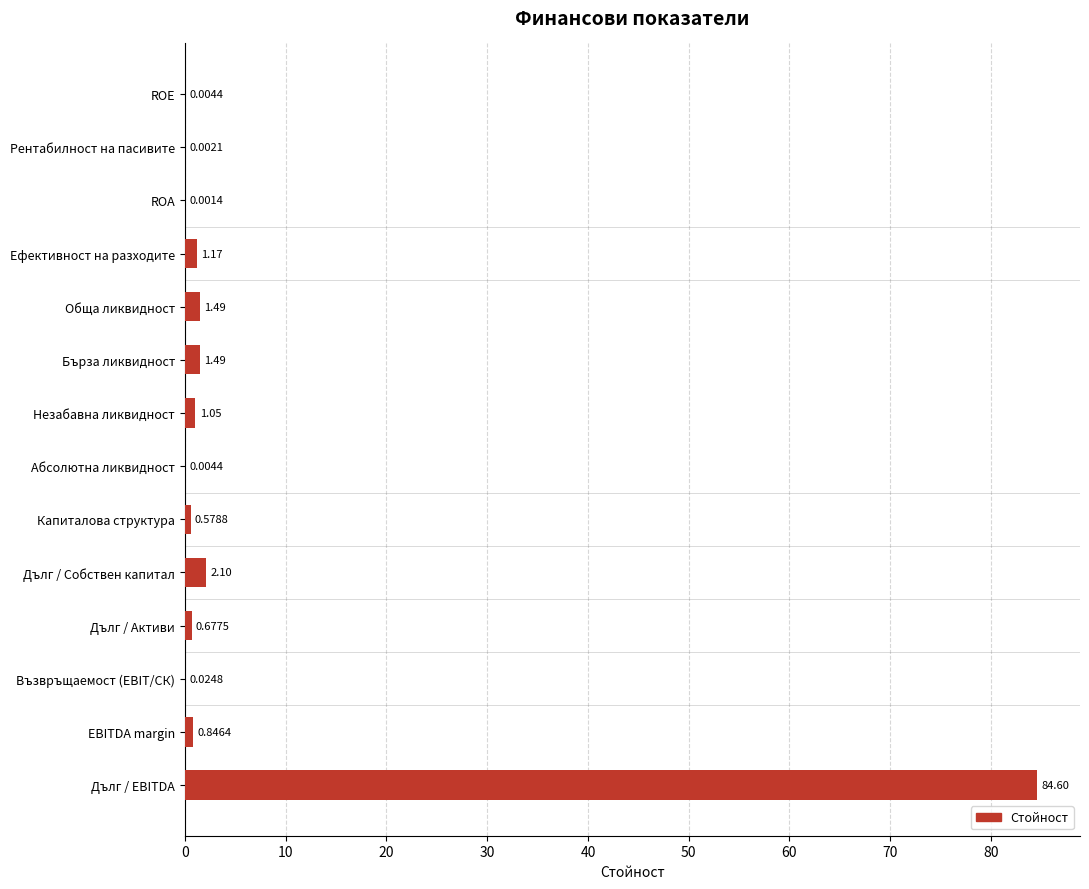

At which label is the value closest to 42?

Дълг / Собствен капитал